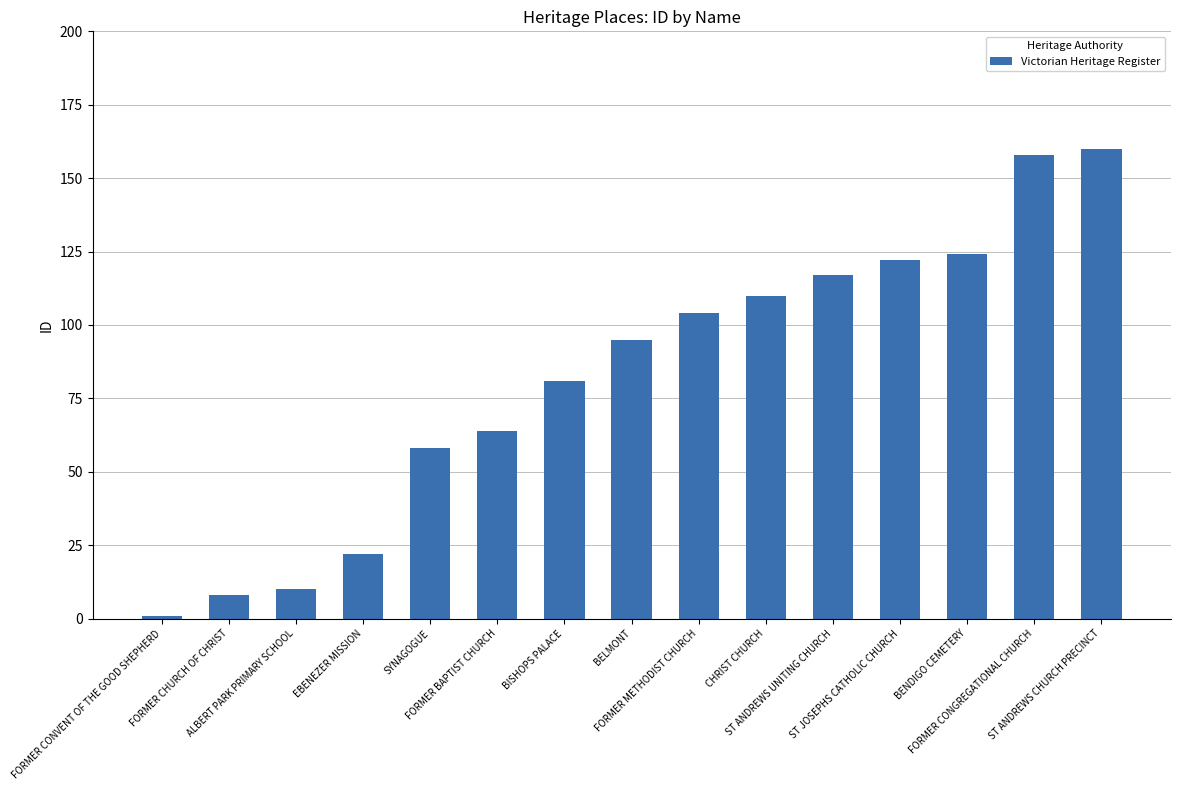

What is the greatest value displayed?

160